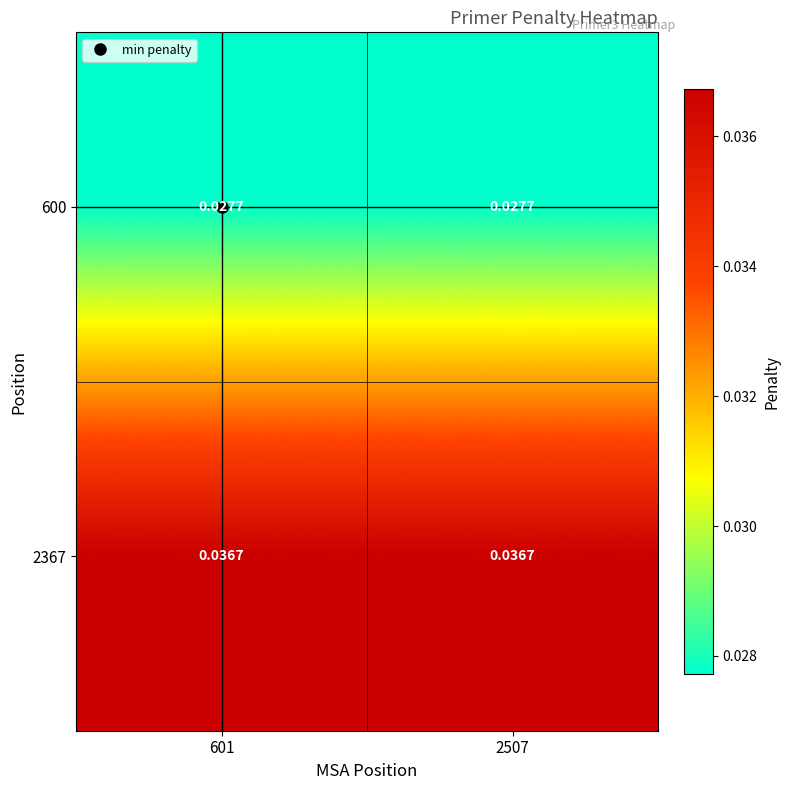

Is the value of 2367 at 601 greater than the value of 600 at 601?

Yes